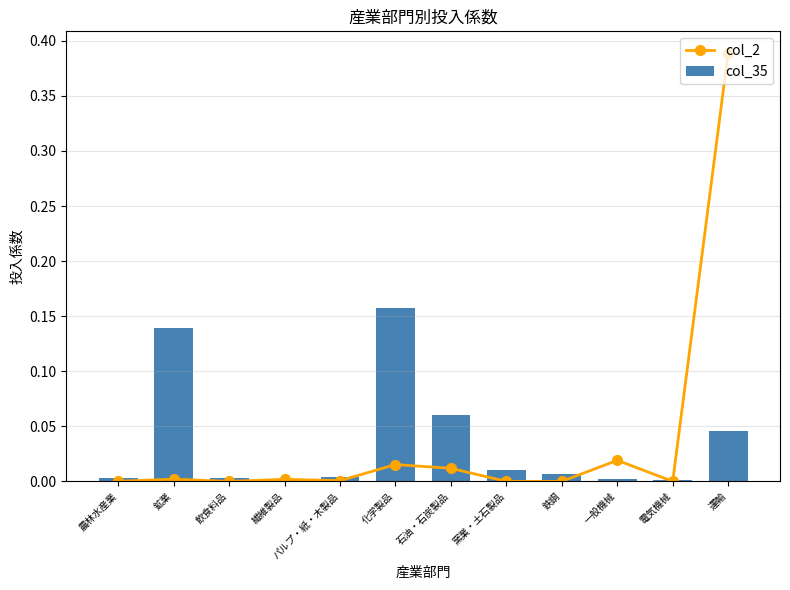

At which category does the chart reach its minimum across all series?

飲食料品